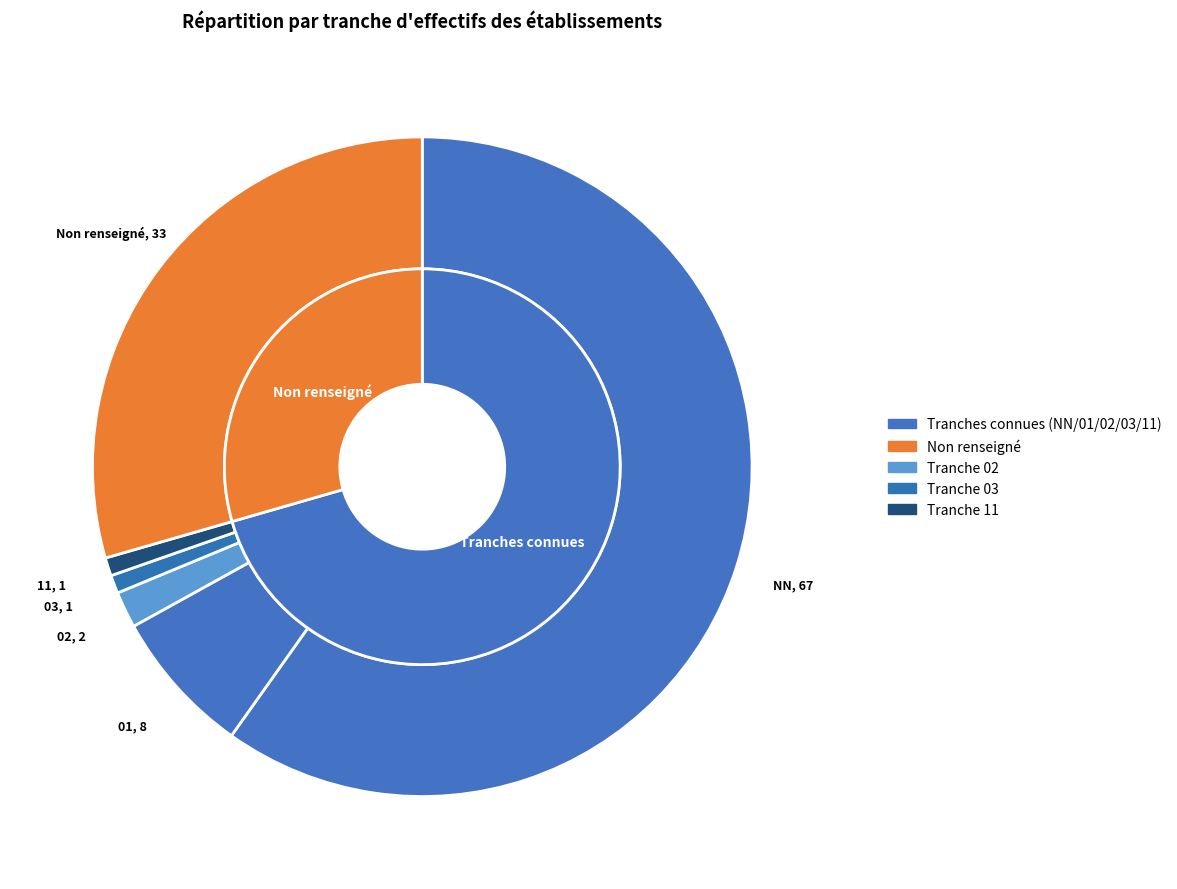

The 02 slice represents 2% of the pie. True or false?

True